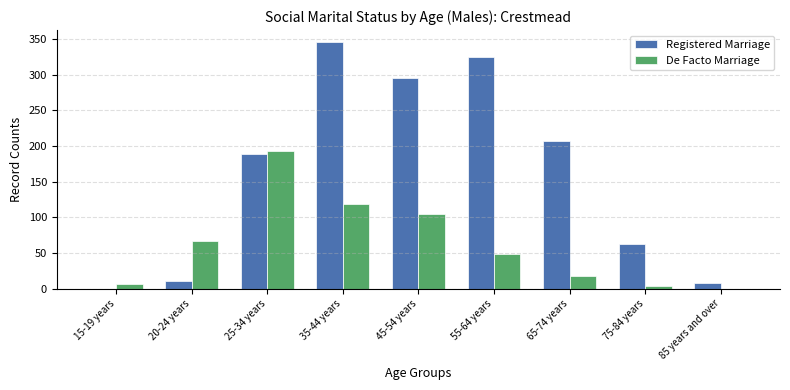

Which series changed the most between 65-74 years and 75-84 years?

Registered Marriage